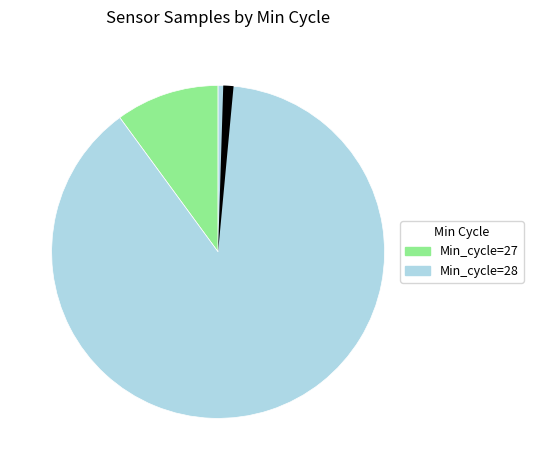

Does any single category account for the majority?

Yes